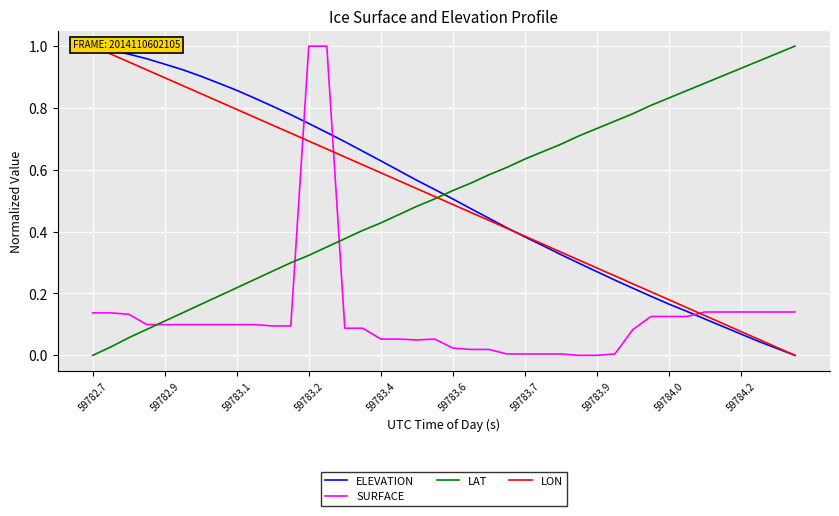

Which series ends up on top after the final intersection of LAT and SURFACE?

LAT